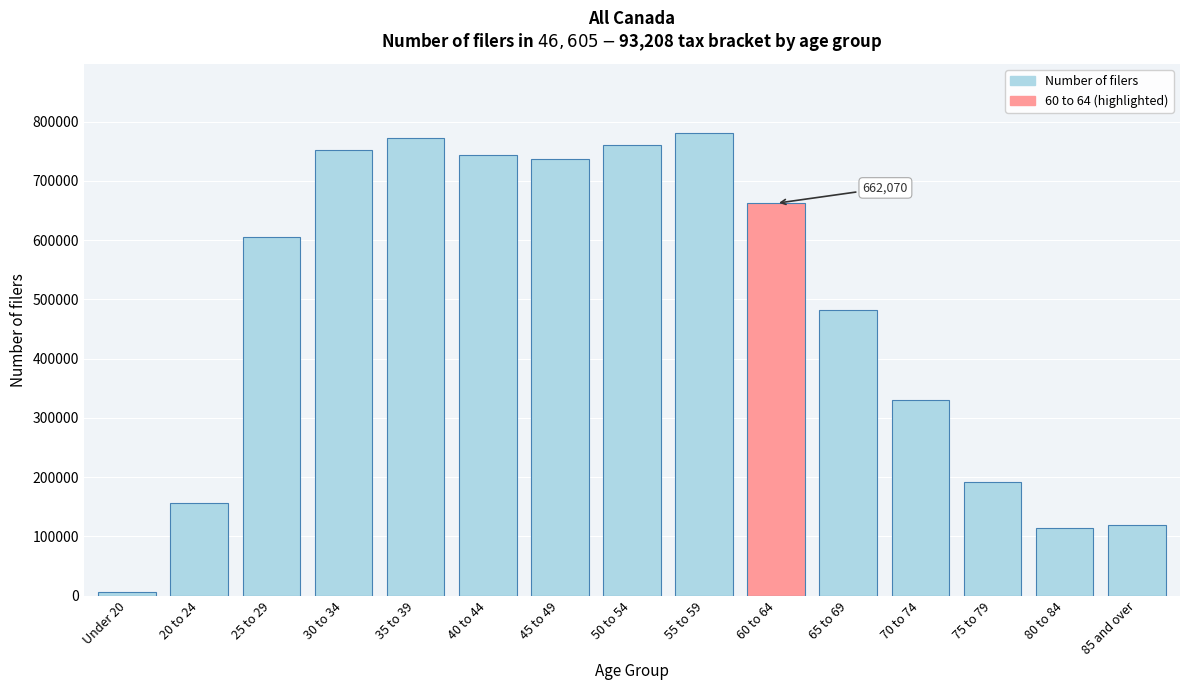

Reading right to left, transcribe all the data shown in this chart.

118690	113790	192260	330770	481990	662070	780300	760170	736290	743520	772600	752600	605060	155910	5390